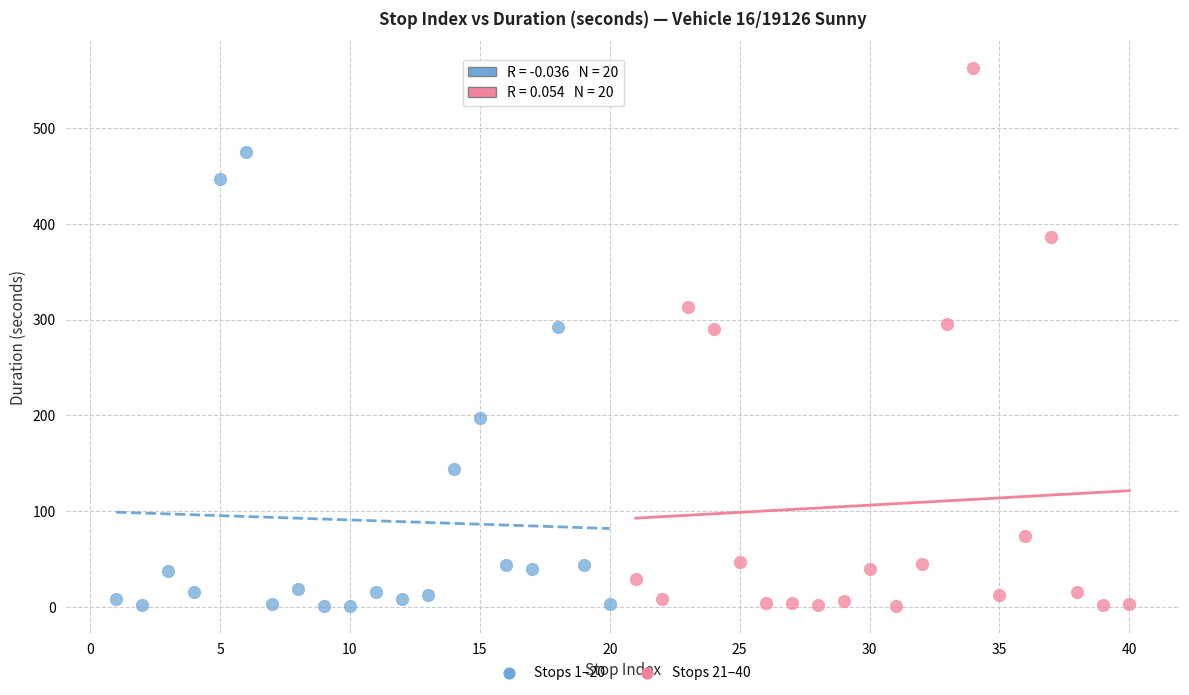

Which series has the widest spread of Y values?

Stops 21–40